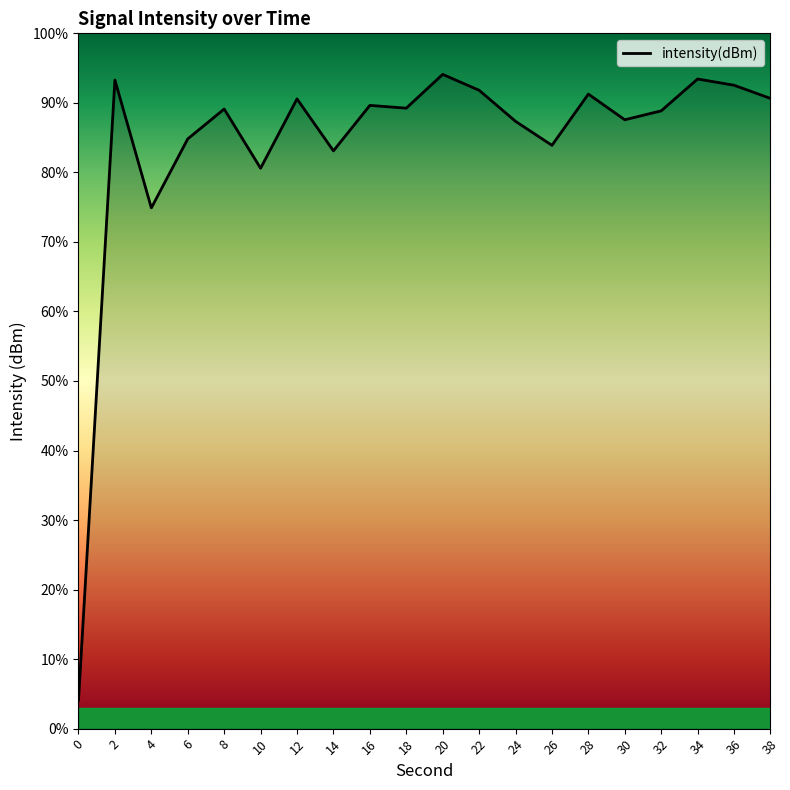

What is the value of the 20th point from the left?

-129.8